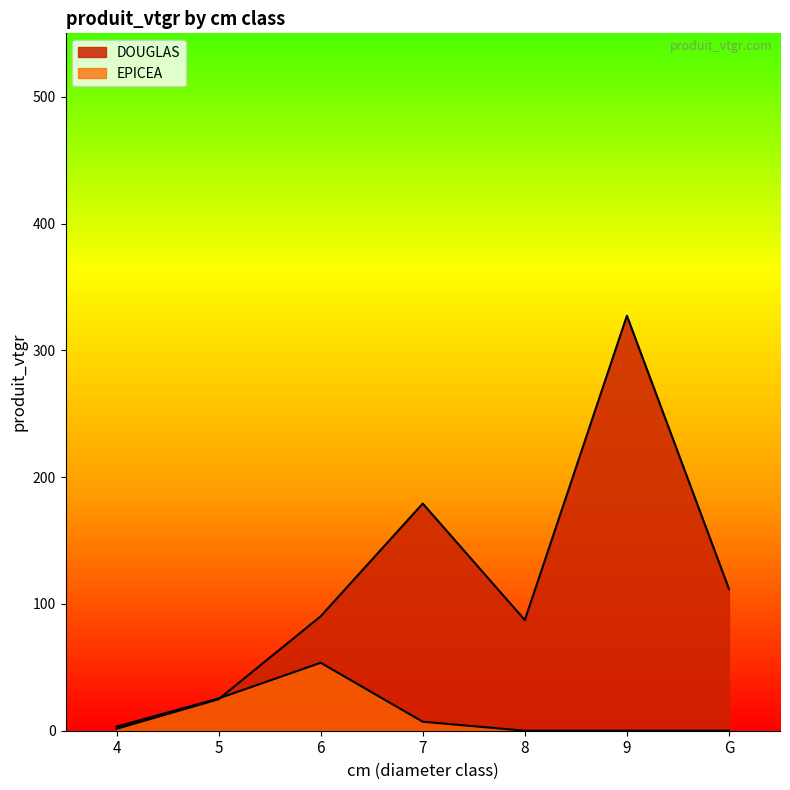

What is the difference between the DOUGLAS values at 8 and 6?

3.0